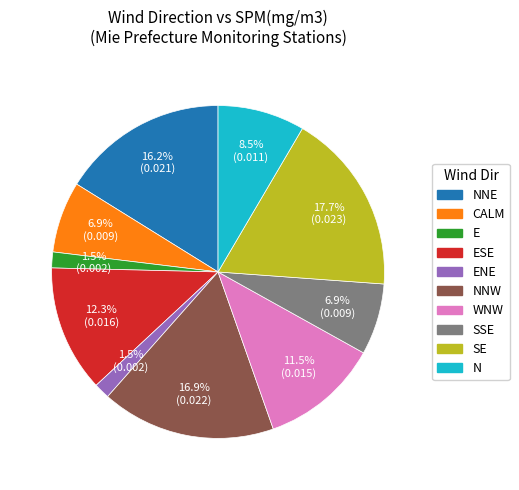

Is there a majority slice in this chart?

No